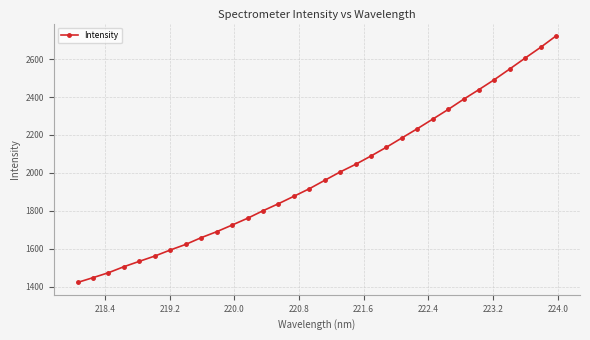

What is the value of the 15th point from the left?

1876.8